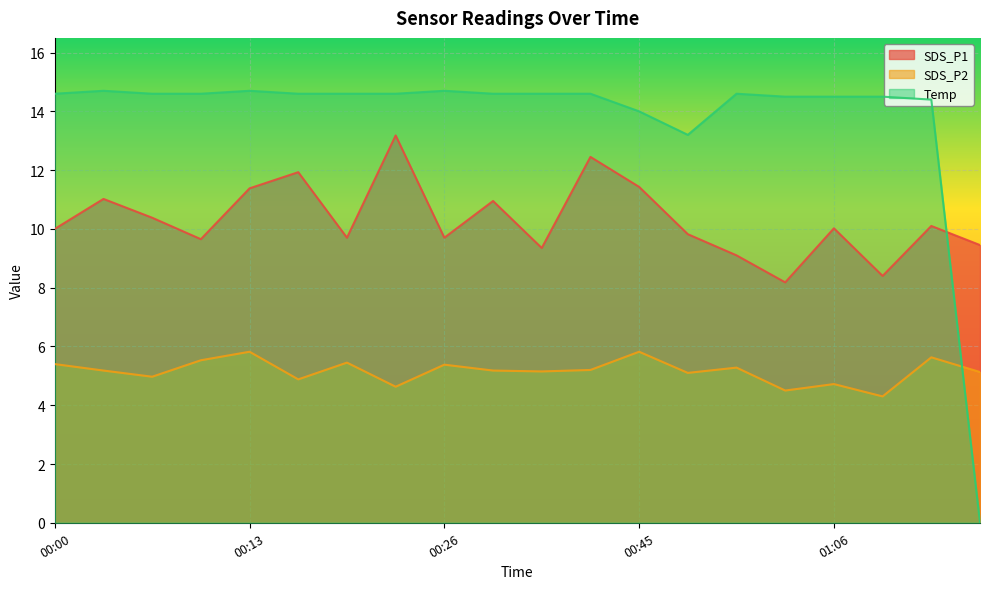

What is the total value across all series at 00:18?

31.4